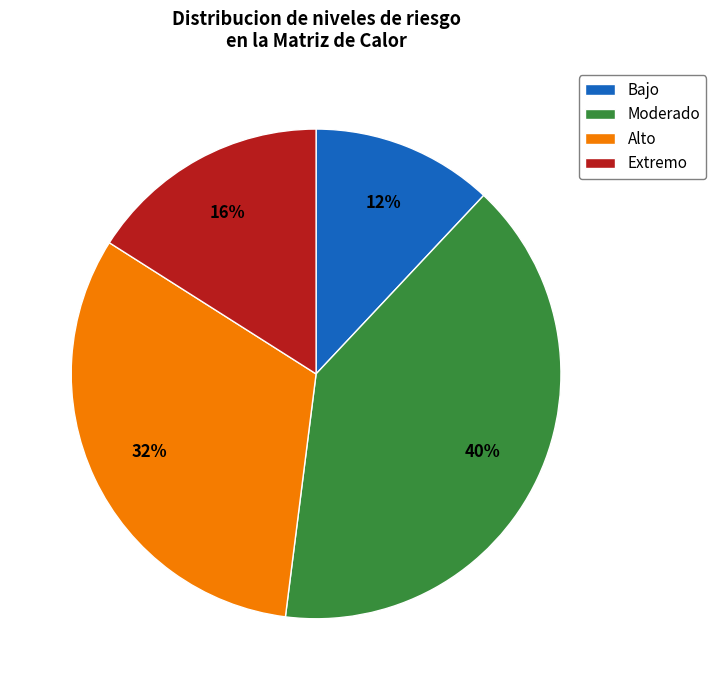

Does any single category account for the majority?

No